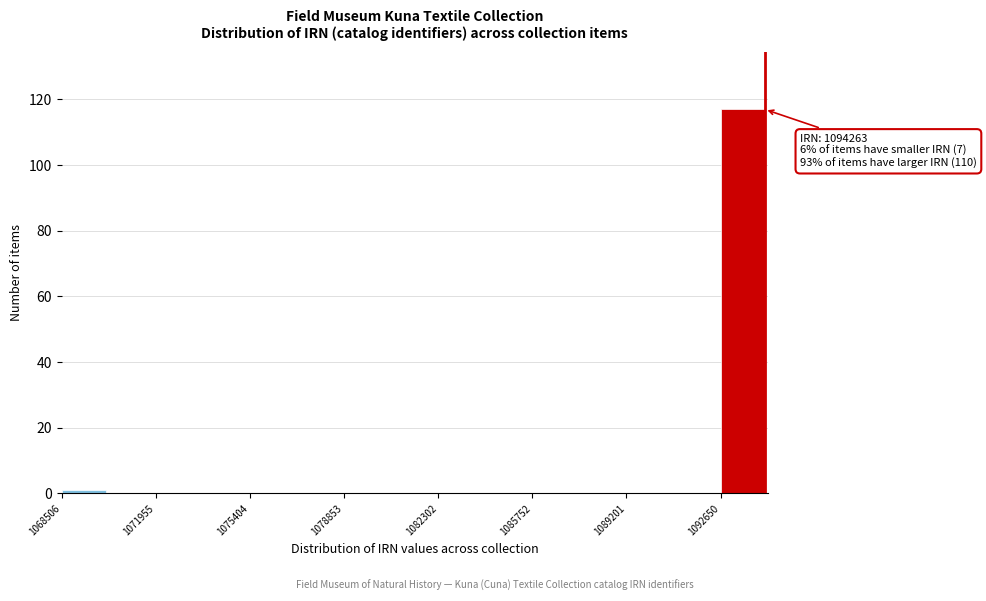

Read against the x-axis, roughly where is the centre of the tallest bar?

1093500